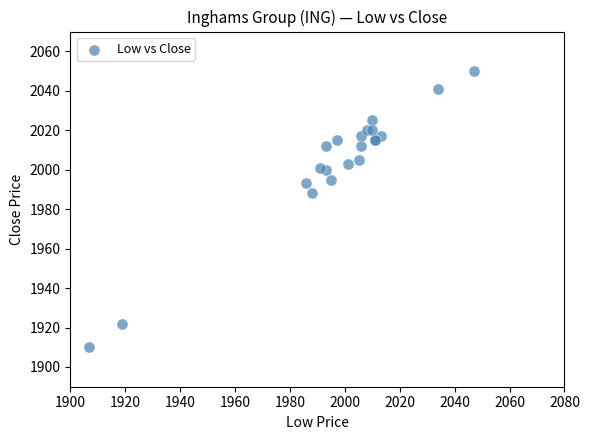

What Y value in the scatter plot is closest to 1980?

1988